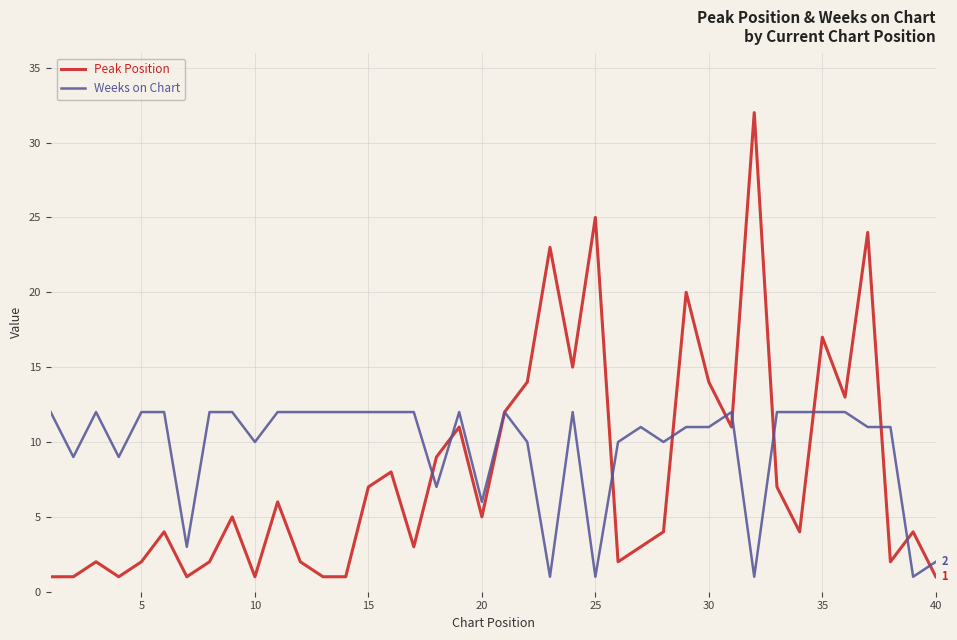

How many lines are shown in the chart?

2